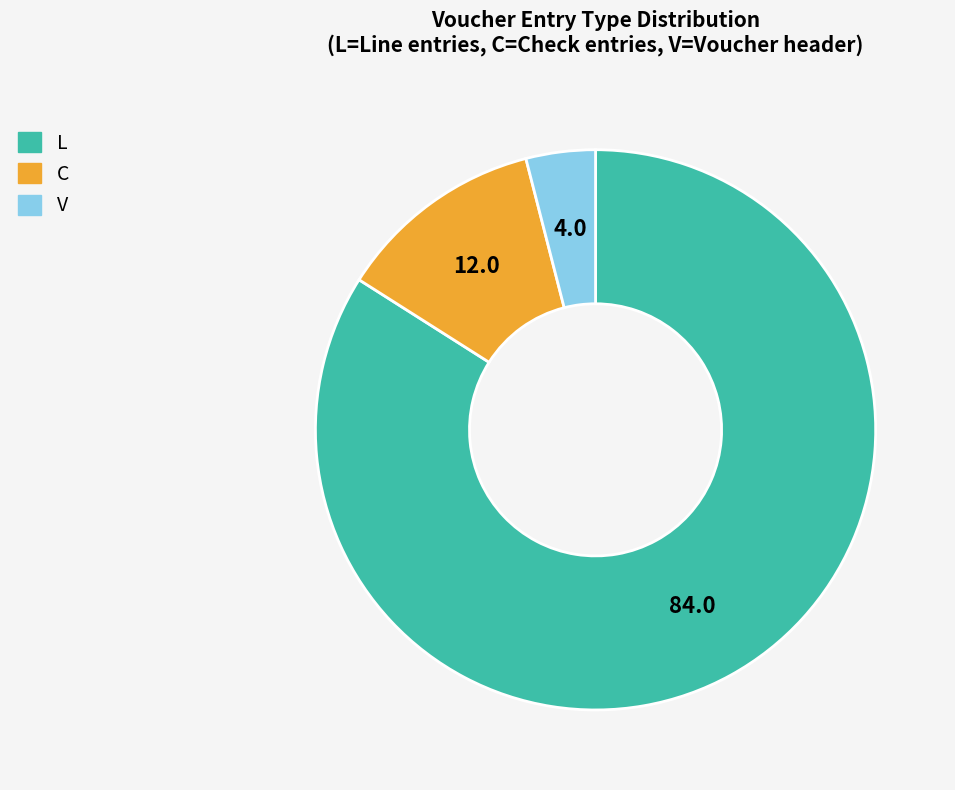

How many slices are in this pie chart?

3